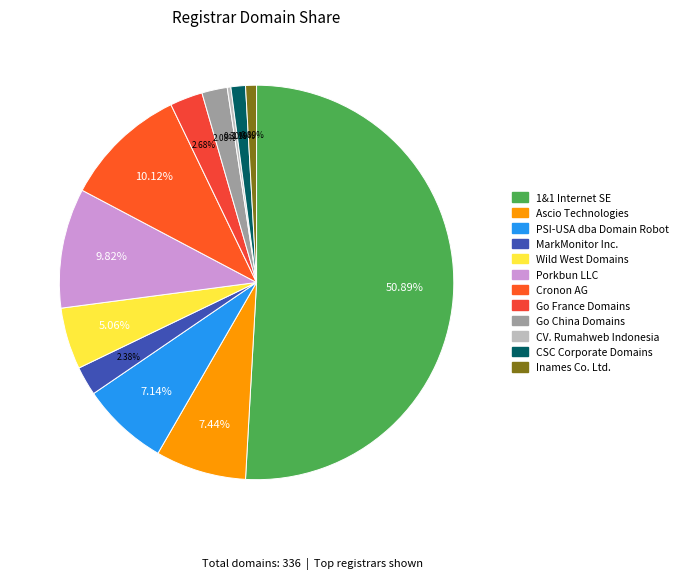

What is the largest slice in the pie chart?

1&1 Internet SE